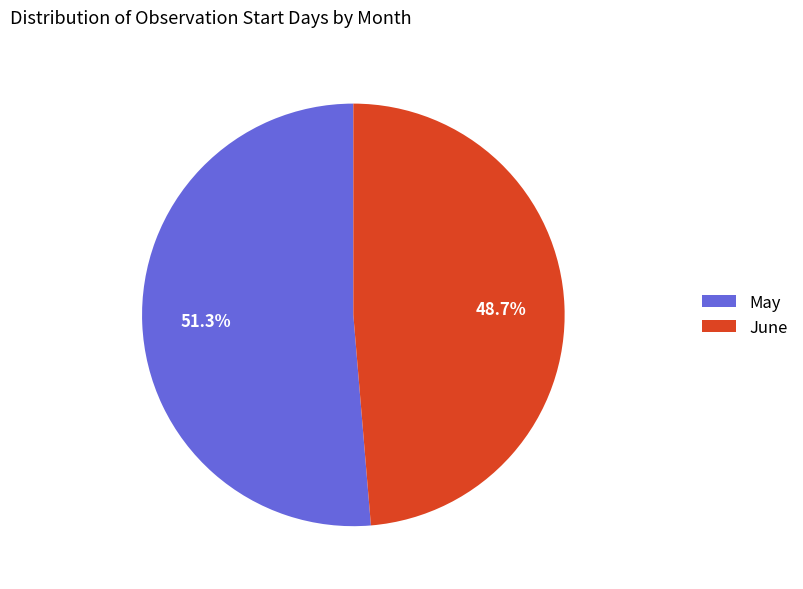

What is the largest slice in the pie chart?

May